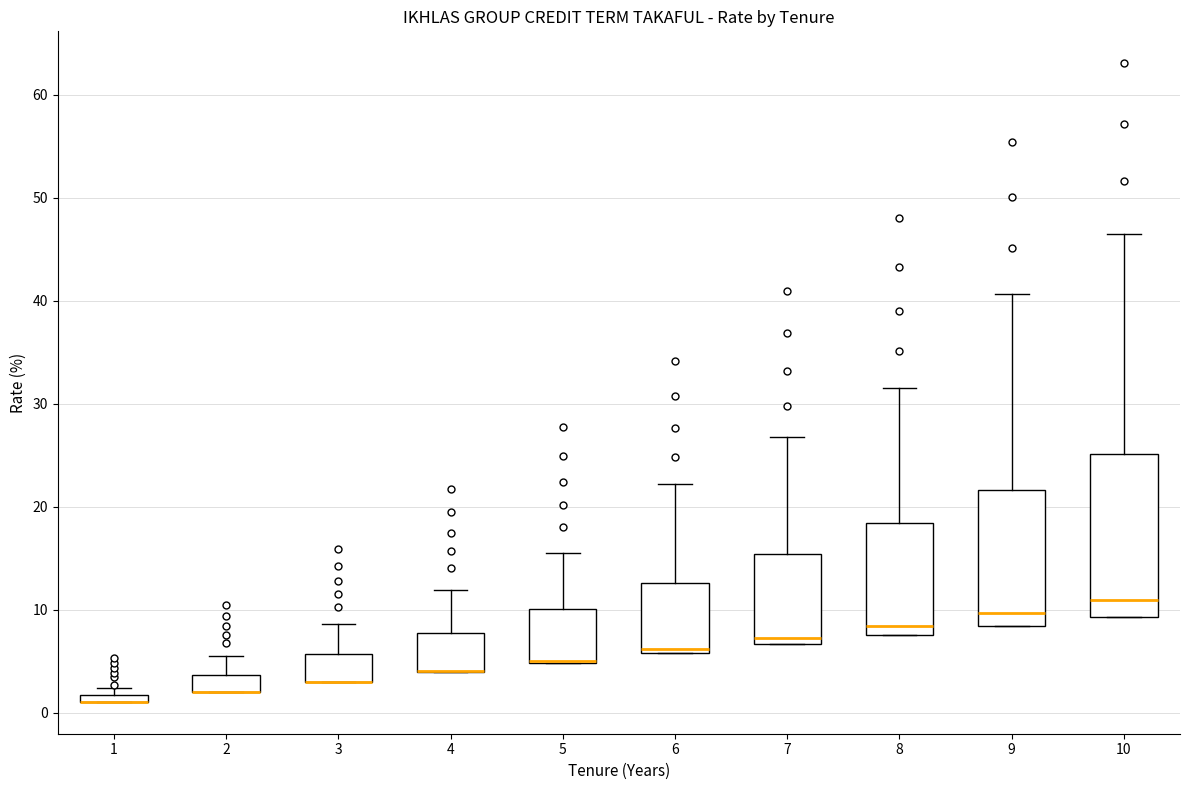

Which box is the tallest, from its lower edge to its upper edge?

10